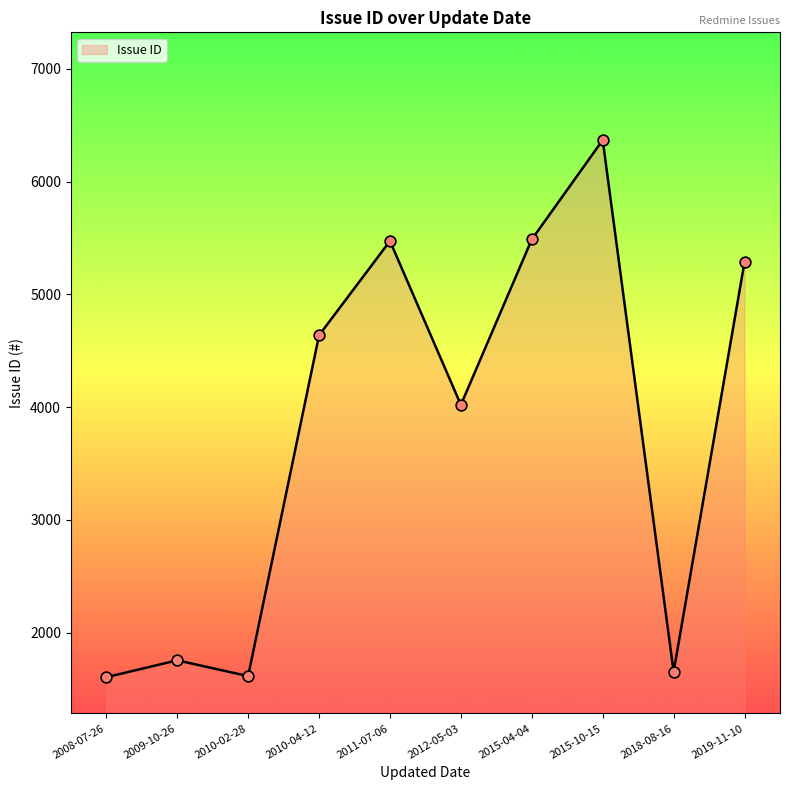

What is the change in value from 2010-04-12 to 2011-07-06?

+836